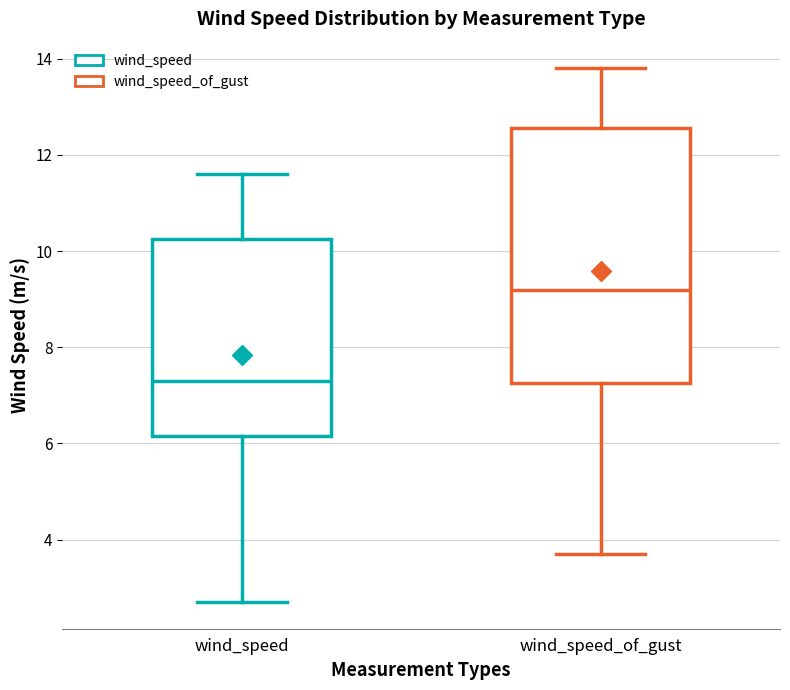

Reading left to right, transcribe this box plot: for each box, give where its median line is, the range the box spans, and where its two whiskers end, as read against the y-axis. The values are not printed on the chart, so give them approximately, as read against the axis.

wind_speed: median 7.4, box 6.2 to 10.2, whiskers 2.8 to 11.6
wind_speed_of_gust: median 9.2, box 7.2 to 12.6, whiskers 3.8 to 13.8